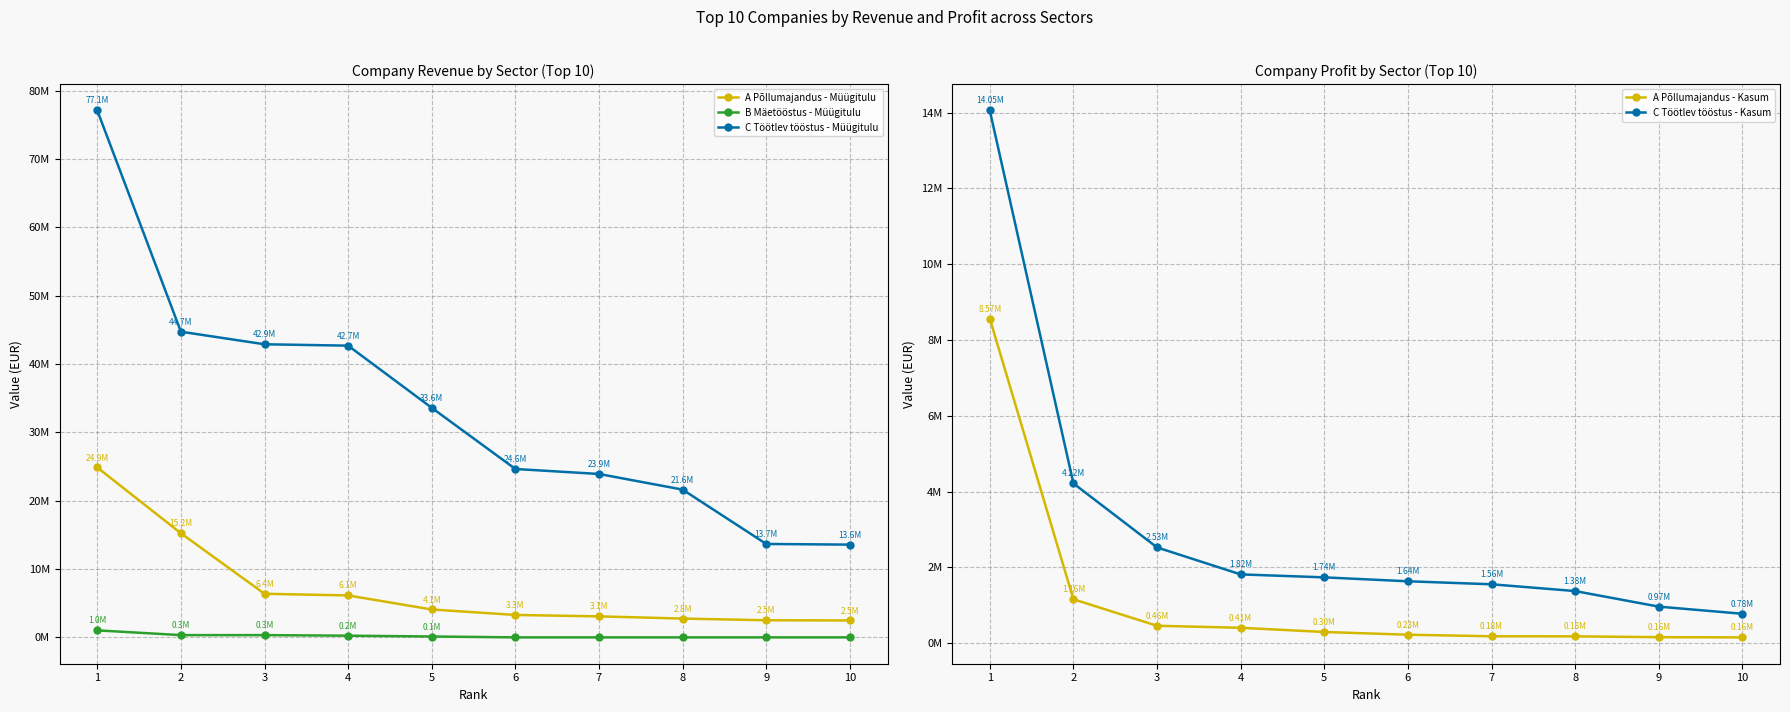

Reading right to left, extract all data points from this chart.

A Põllumajandus - Müügitulu: 10=2475557	9=2503860	8=2752000	7=3072809	6=3280713	5=4080043	4=6135139	3=6377141	2=15234438	1=24857496
B Mäetööstus - Müügitulu: 10=0	9=0	8=0	7=0	6=0	5=127978	4=247610	3=328254	2=332004	1=1023690
C Töötlev tööstus - Müügitulu: 10=13569573	9=13667898	8=21620324	7=23907342	6=24638034	5=33587232	4=42683000	3=42884294	2=44724928	1=77100000
A Põllumajandus - Kasum: 10=155897	9=160969	8=183085	7=185000	6=226042	5=298114	4=408833	3=462098	2=1160590	1=8566304
C Töötlev tööstus - Kasum: 10=778516	9=966971	8=1377347	7=1556510	6=1635406	5=1738852	4=1817235	3=2528473	2=4216954	1=14055000